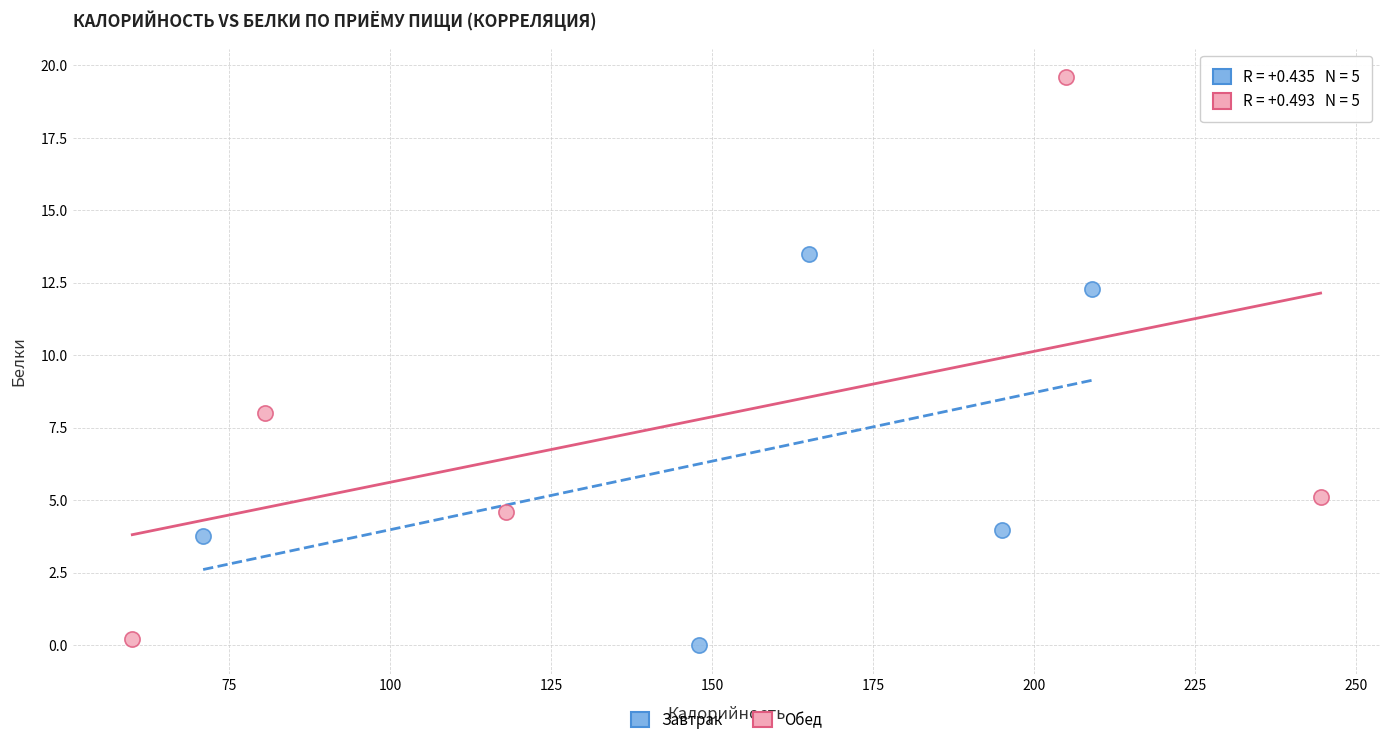

Which series contains the highest Y value?

Обед